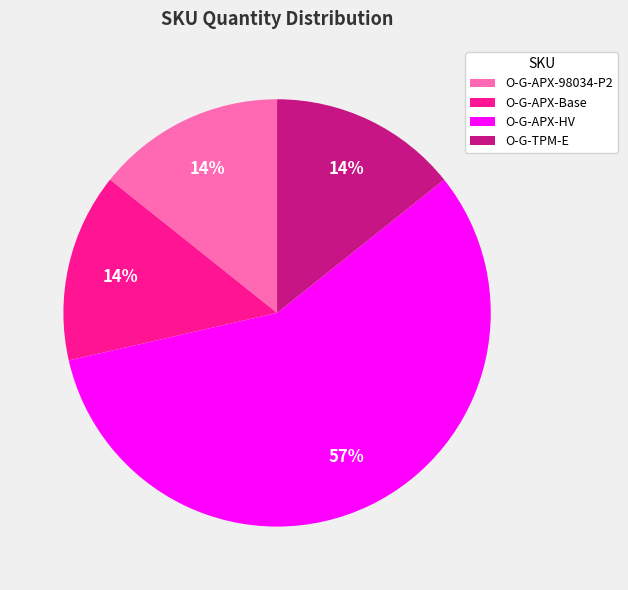

What is the ratio of the value at O-G-TPM-E to the value at O-G-APX-Base?

1.0